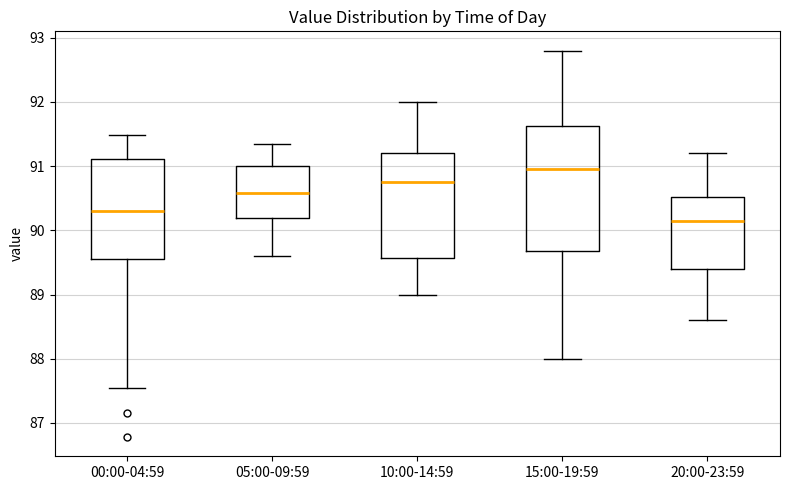

Reading left to right, read every box against the y-axis: the position of its median line, the range the box covers, and the ends of its whiskers. The values are not printed on the chart, so give them approximately, as read against the axis.

00:00-04:59: median 90.3, box 89.6 to 91.1, whiskers 87.5 to 91.5
05:00-09:59: median 90.6, box 90.2 to 91.0, whiskers 89.6 to 91.4
10:00-14:59: median 90.8, box 89.6 to 91.2, whiskers 89.0 to 92.0
15:00-19:59: median 91.0, box 89.7 to 91.6, whiskers 88.0 to 92.8
20:00-23:59: median 90.2, box 89.4 to 90.5, whiskers 88.6 to 91.2